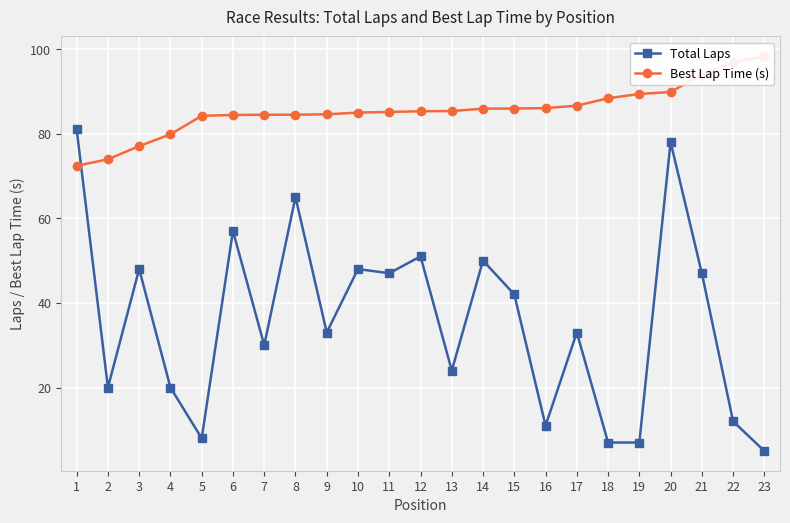

Is the value of Total Laps at 15 greater than the value of Best Lap Time (s) at 8?

No